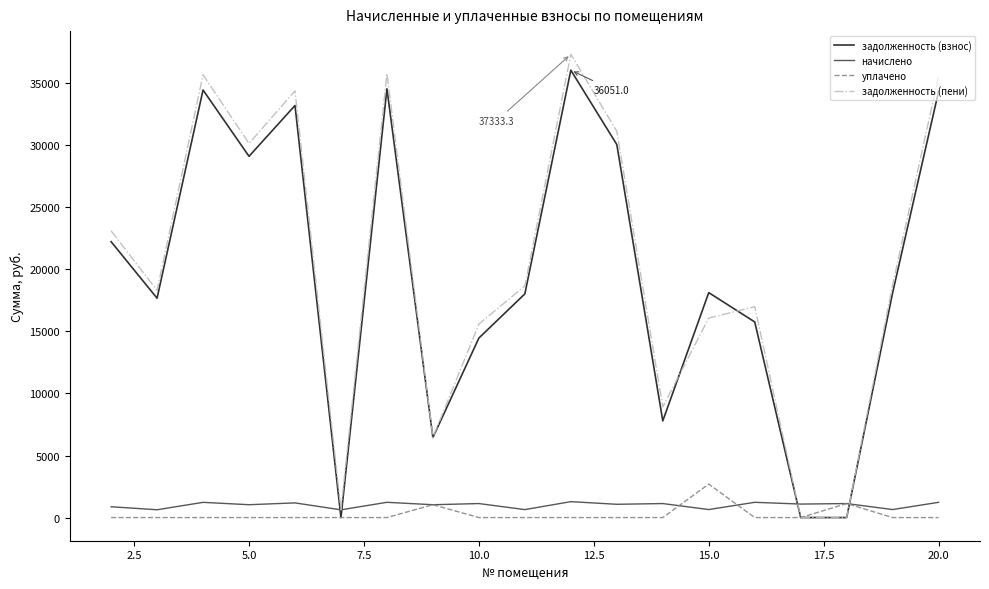

Which series has the widest spread of values?

задолженность (пени)